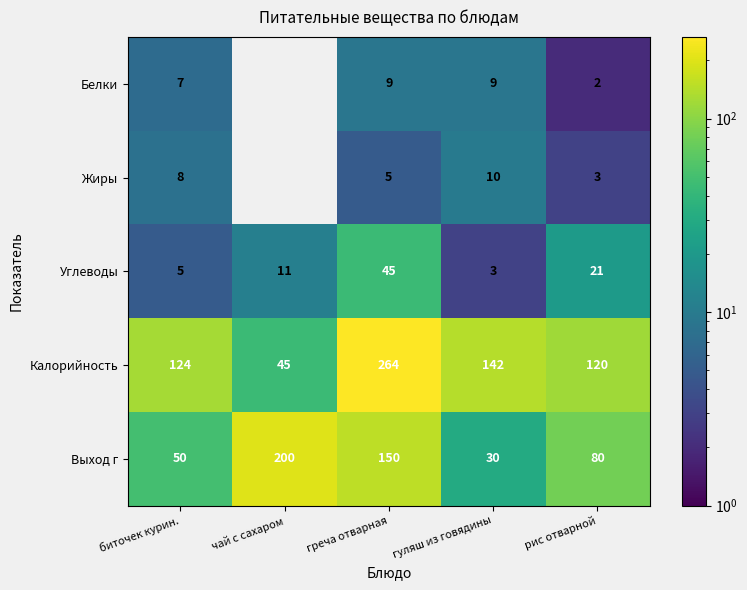

What is the difference between the highest and lowest values at биточек курин.?

119